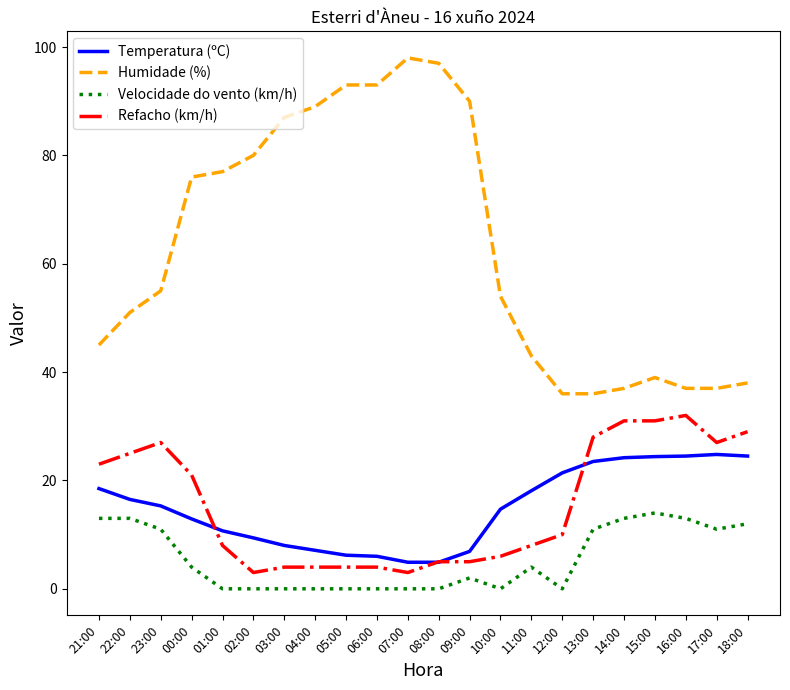

What is the total value across all series at 10:00?

74.7